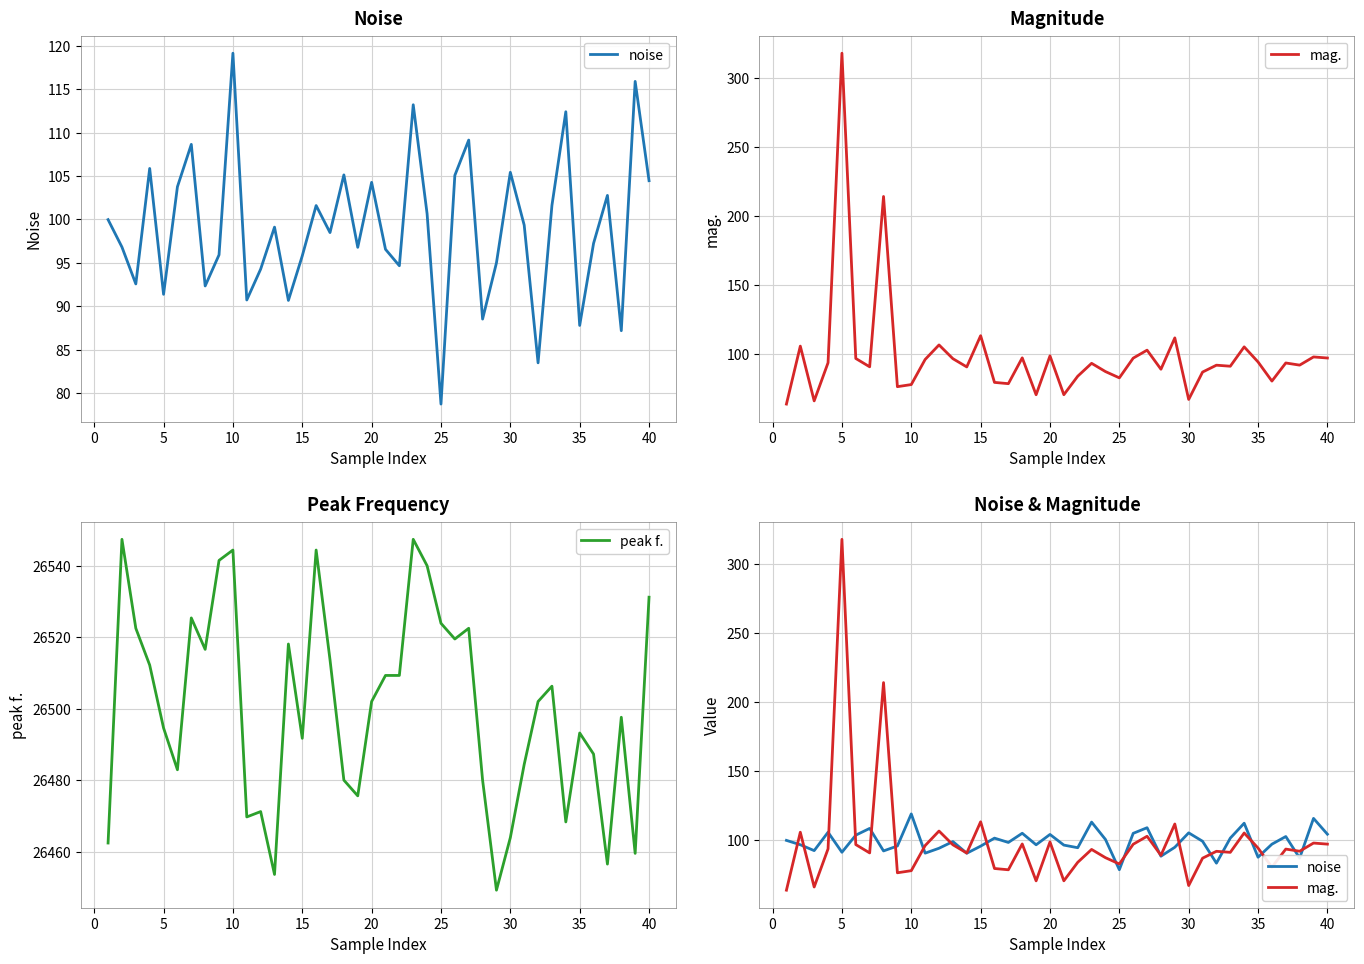

Rank the series by their maximum value, from highest to lowest.

peak f., mag., noise